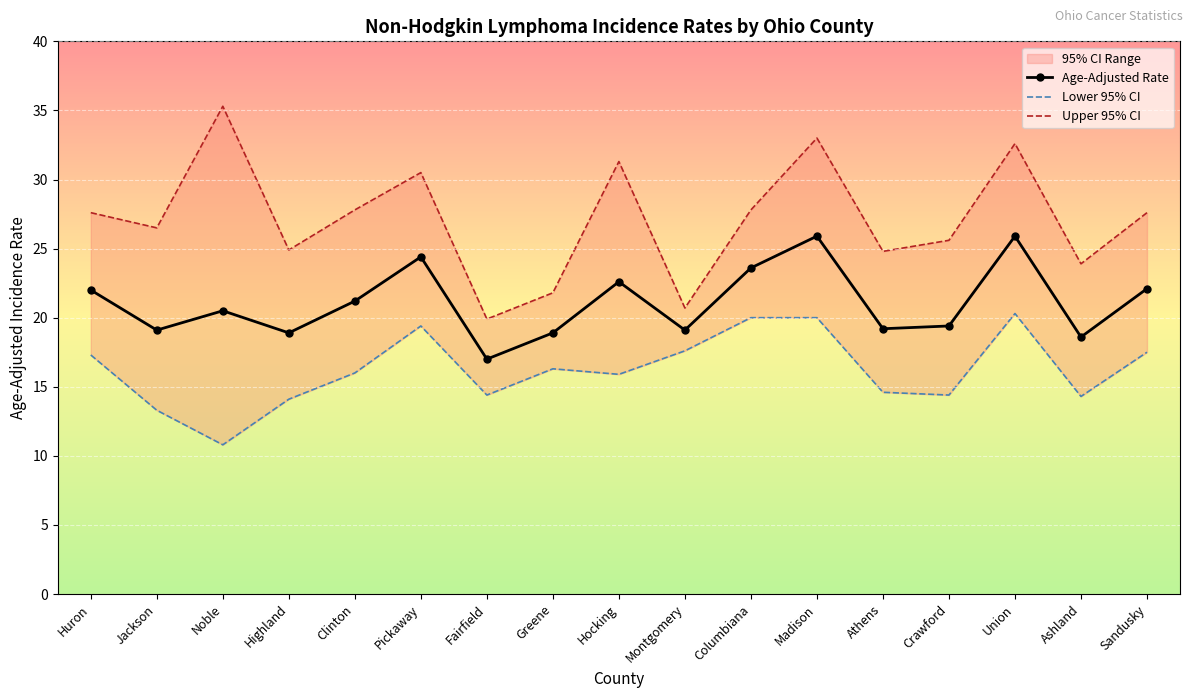

Rank the categories by Age-Adjusted Rate value from lowest to highest.

Fairfield, Ashland, Highland, Greene, Jackson, Montgomery, Athens, Crawford, Noble, Clinton, Huron, Sandusky, Hocking, Columbiana, Pickaway, Madison, Union